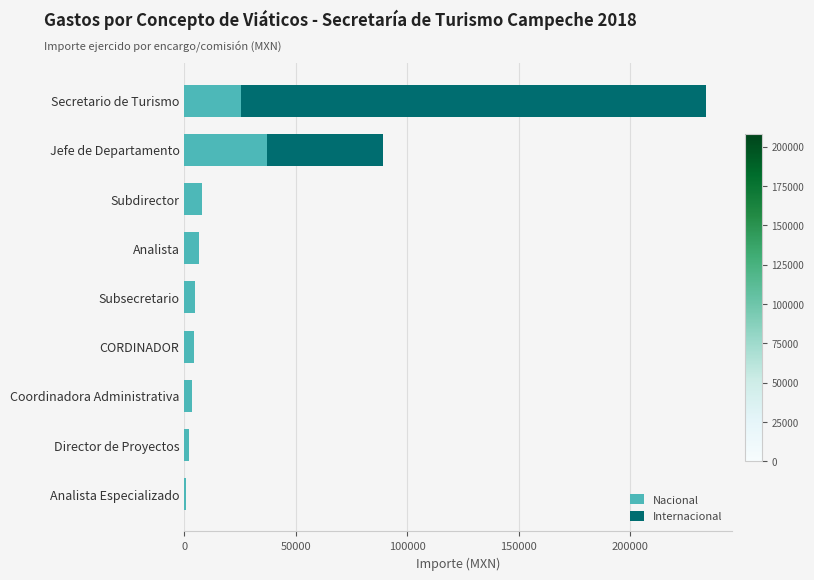

What is the total value across all series at Jefe de Departamento?

89176